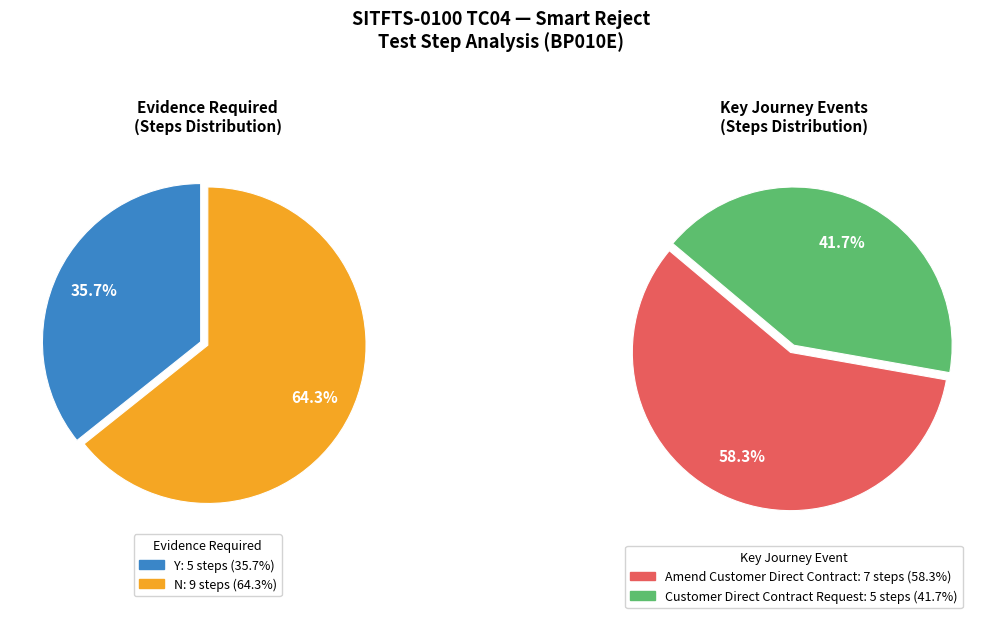

To the nearest percent, what portion does N represent?

64%